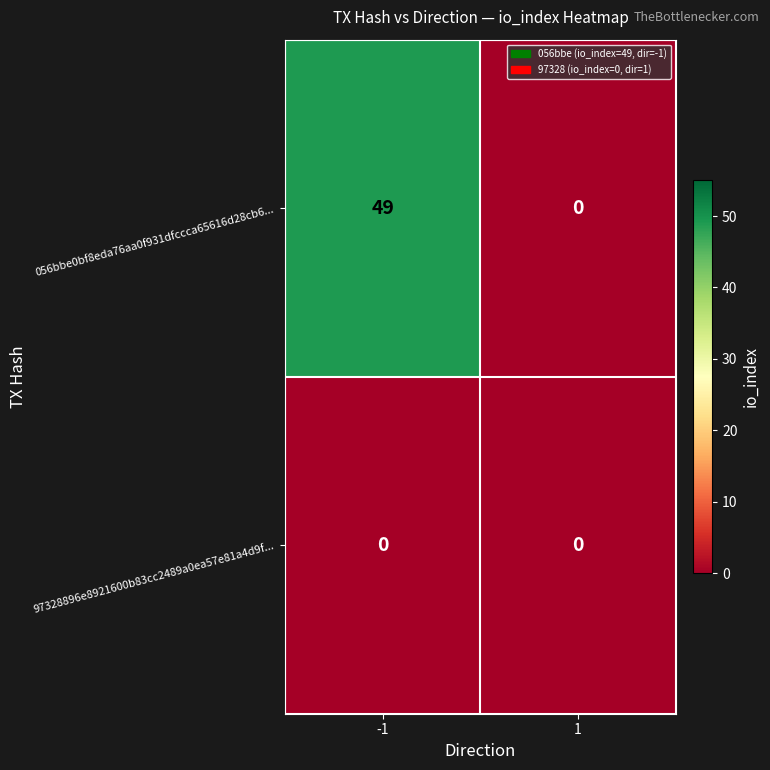

True or false: 056bbe0bf8eda76aa0f931dfccca65616d28cb6... has a value of -20 at 1.

False